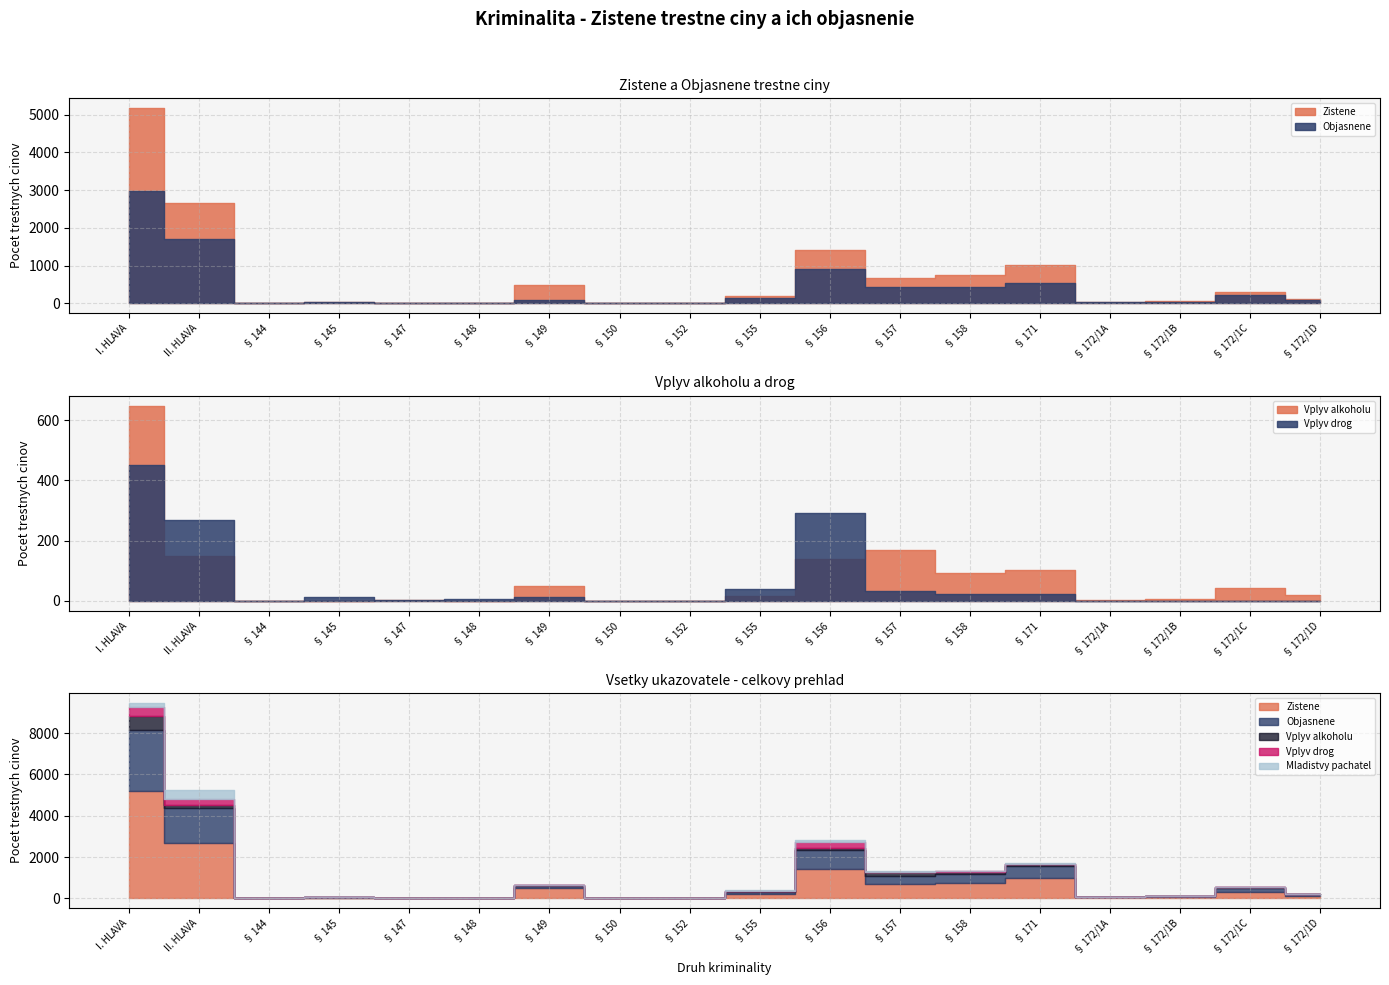

At II. HLAVA, list the series in order from smallest to largest.

Vplyv alkoholu, Vplyv drog, Mladistvy pachatel, Objasnene, Zistene